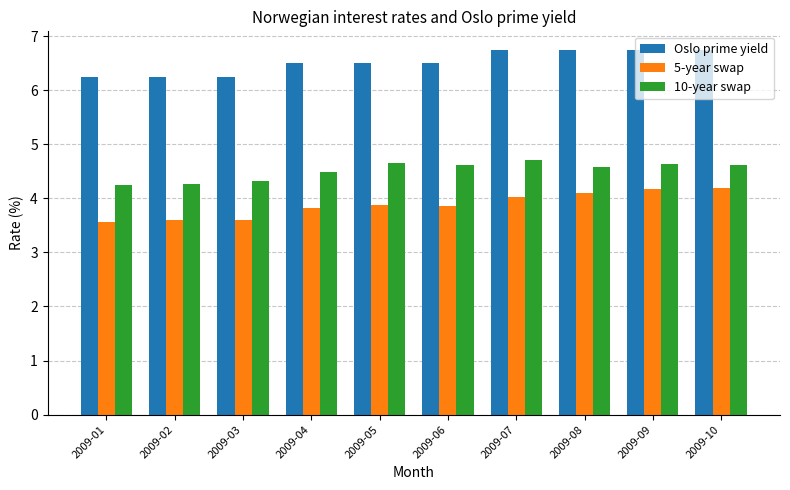

Are the bars grouped side by side (vs. stacked)?

Yes